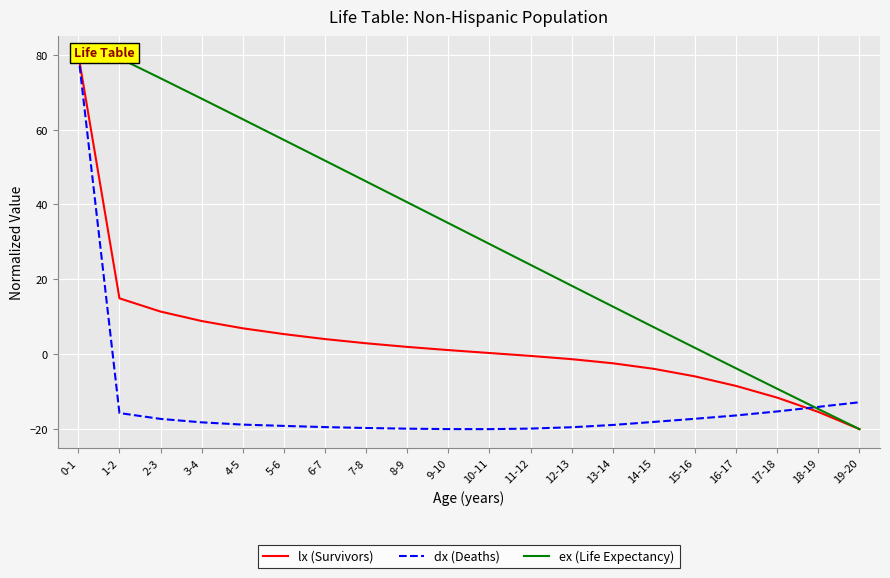

Reading left to right, list all the values displayed in this chart.

lx (Survivors): 0-1=80.0	1-2=14.9	2-3=11.4	3-4=8.9	4-5=6.9	5-6=5.4	6-7=4.0	7-8=2.9	8-9=2.0	9-10=1.1	10-11=0.3	11-12=-0.5	12-13=-1.3	13-14=-2.4	14-15=-3.9	15-16=-5.9	16-17=-8.5	17-18=-11.6	18-19=-15.4	19-20=-20.0
dx (Deaths): 0-1=80.0	1-2=-15.7	2-3=-17.3	3-4=-18.2	4-5=-18.8	5-6=-19.1	6-7=-19.5	7-8=-19.7	8-9=-19.9	9-10=-20.0	10-11=-20.0	11-12=-19.9	12-13=-19.5	13-14=-18.9	14-15=-18.1	15-16=-17.2	16-17=-16.3	17-18=-15.3	18-19=-14.1	19-20=-12.8
ex (Life Expectancy): 0-1=80.0	1-2=79.1	2-3=73.7	3-4=68.2	4-5=62.7	5-6=57.2	6-7=51.7	7-8=46.1	8-9=40.6	9-10=35.0	10-11=29.4	11-12=23.9	12-13=18.3	13-14=12.7	14-15=7.2	15-16=1.7	16-17=-3.8	17-18=-9.2	18-19=-14.6	19-20=-20.0